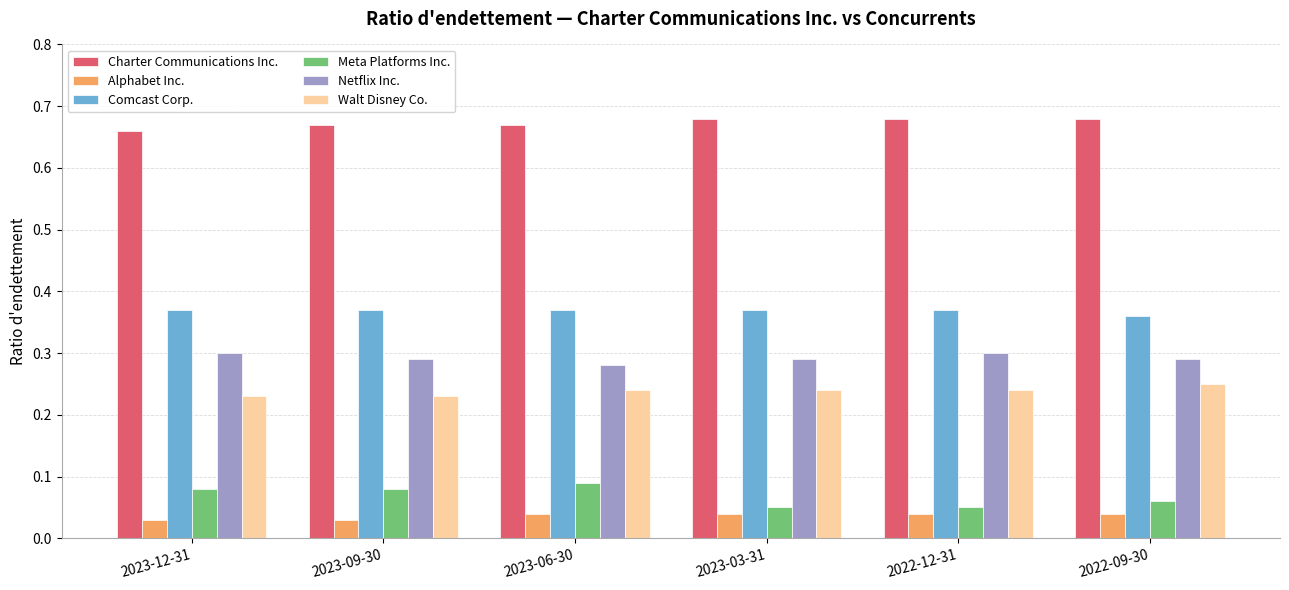

At 2022-12-31, list the series in order from largest to smallest.

Charter Communications Inc., Comcast Corp., Netflix Inc., Walt Disney Co., Meta Platforms Inc., Alphabet Inc.